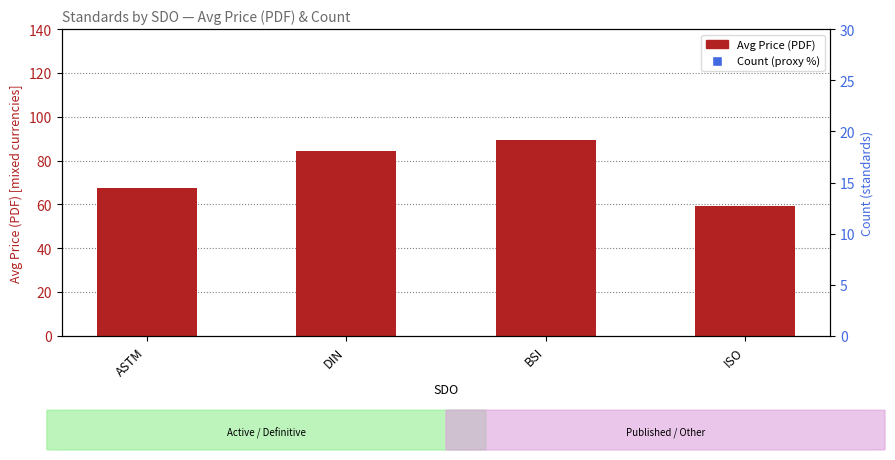

Which series contains the highest Y value?

Avg Price (PDF)